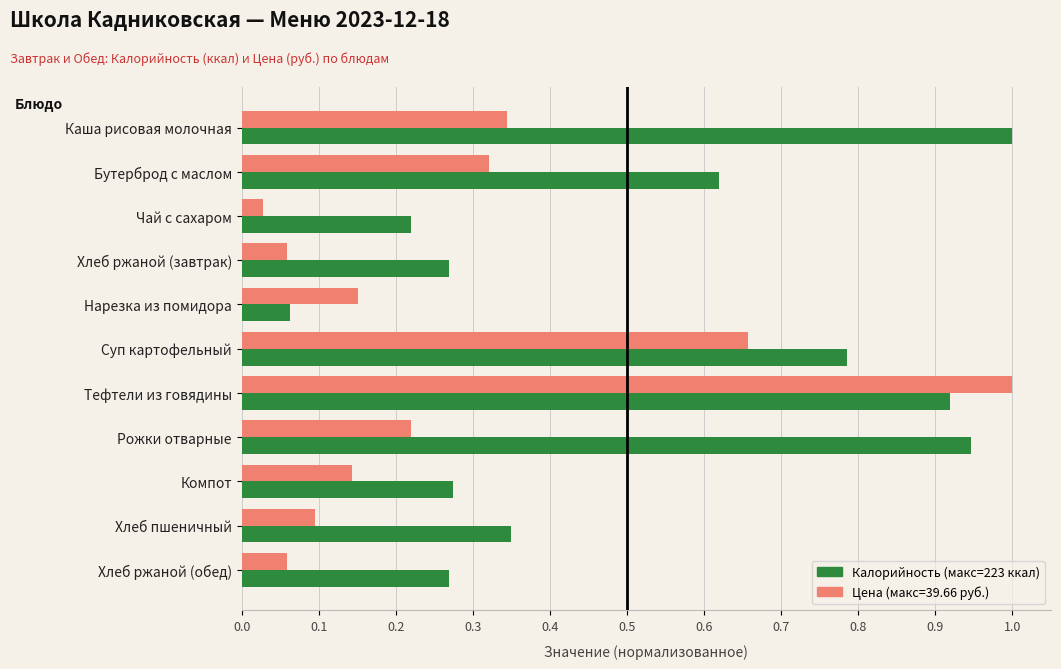

At which category is the sum across all series the highest?

Тефтели из говядины